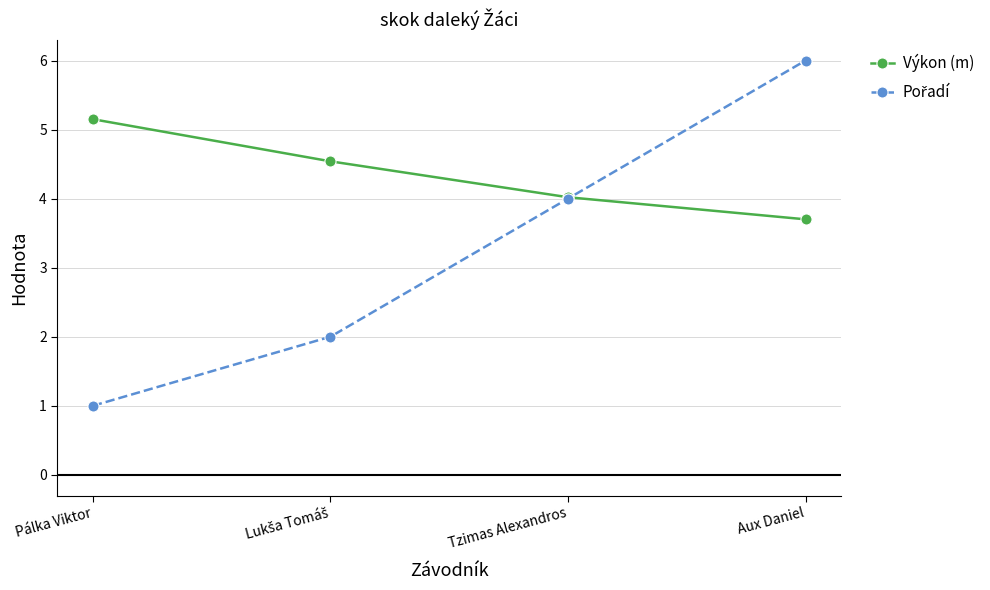

What is the approximate value of Výkon (m) at Aux Daniel?

3.7